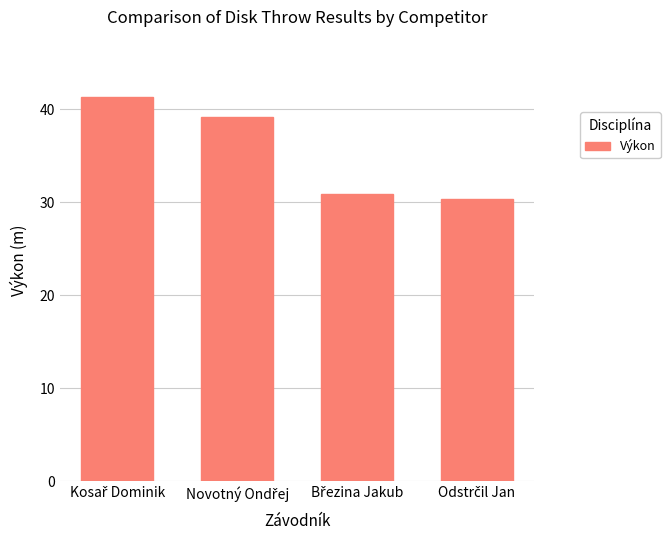

How many data points are above 39?

2